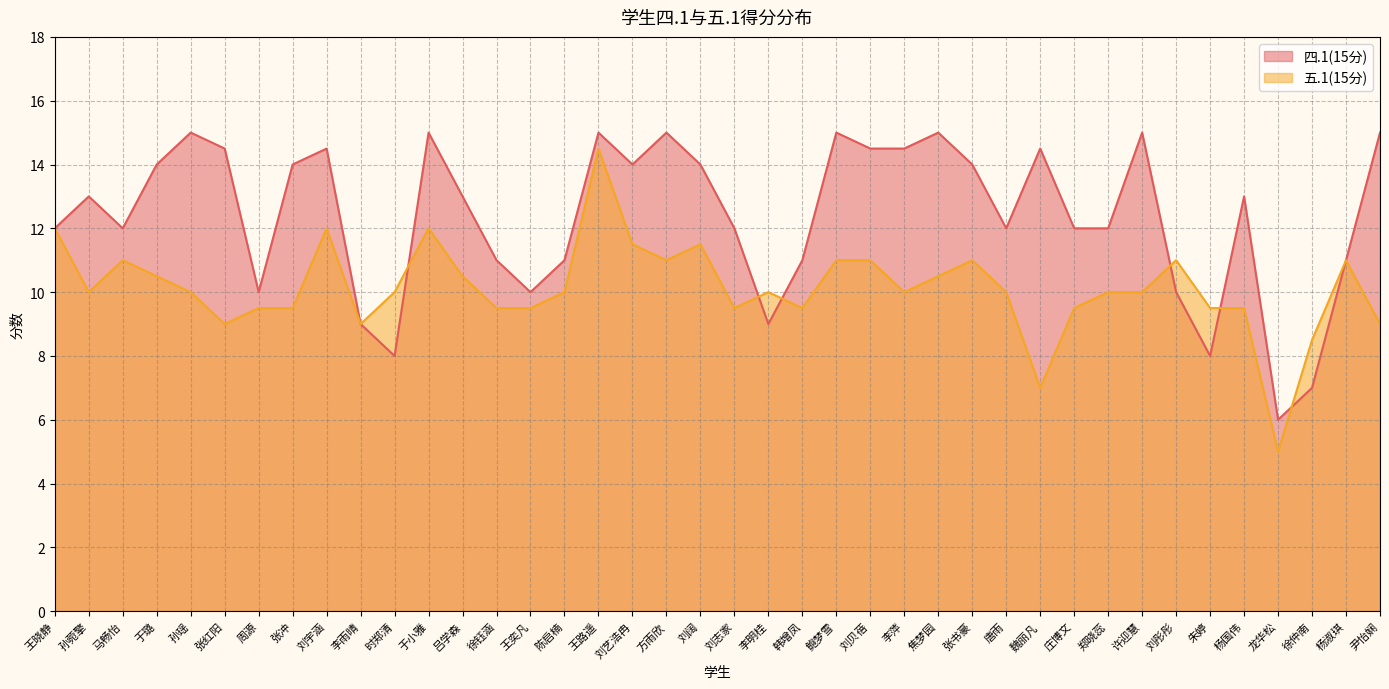

Which series ends up on top after the final intersection of 五.1(15分) and 四.1(15分)?

五.1(15分)